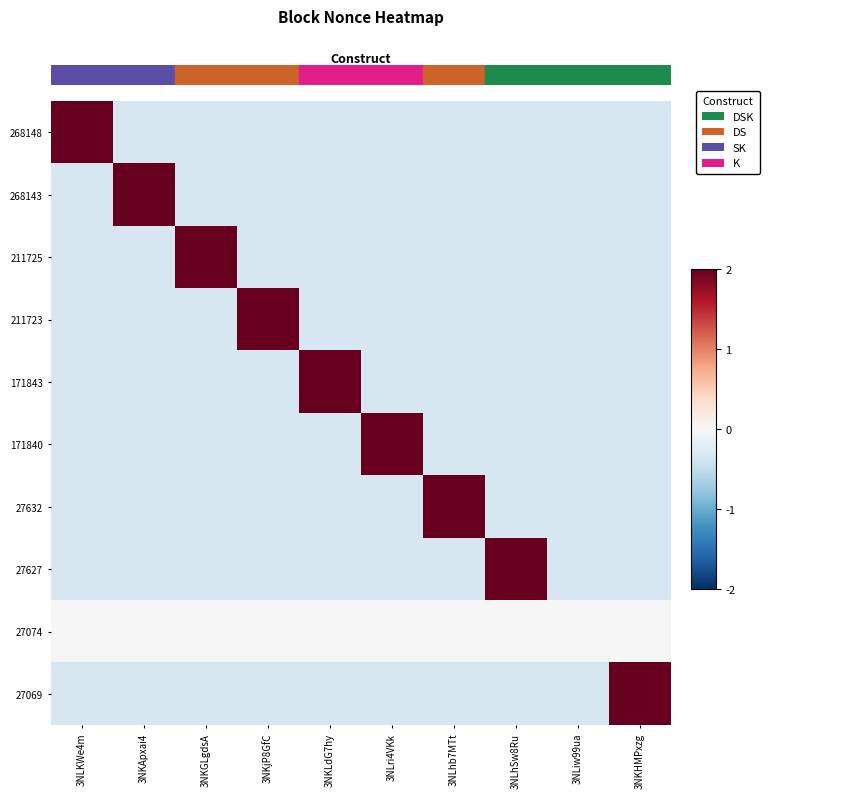

What is the greatest value displayed?

3.0